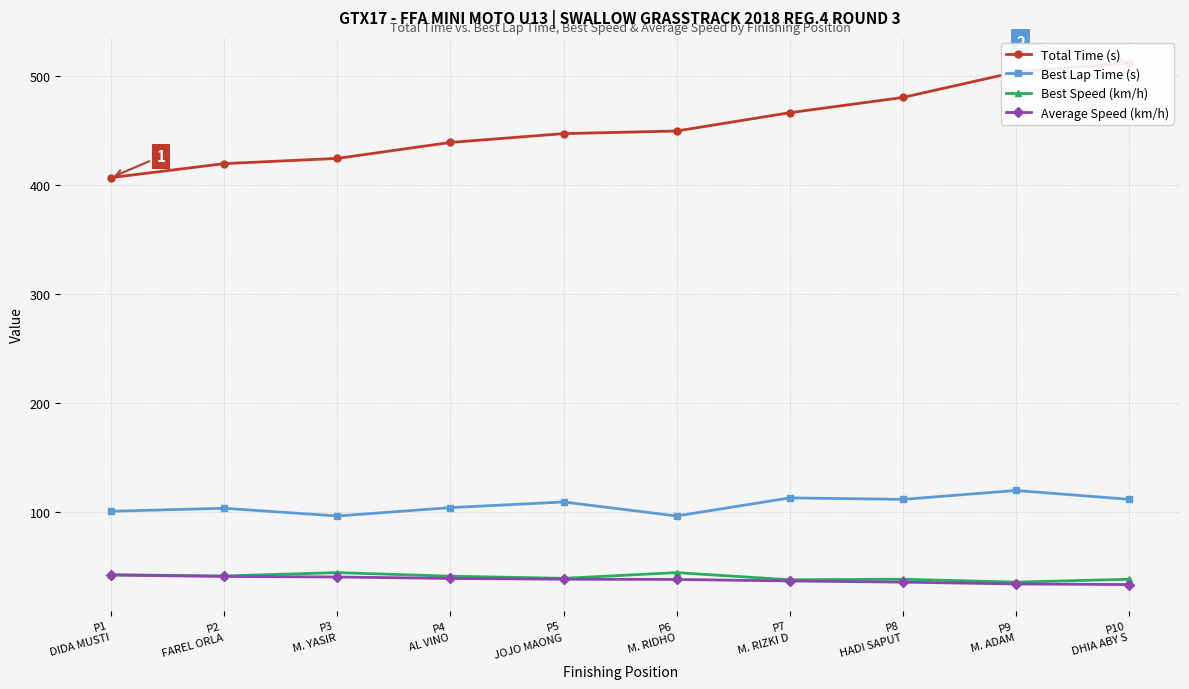

Reading right to left, extract all data points from this chart.

Total Time (s): 511.9	503.6	480.3	466.3	449.6	447.2	439.1	424.4	419.7	406.9
Best Lap Time (s): 111.9	120.0	111.9	113.2	96.6	109.5	104.3	96.6	103.7	101.0
Best Speed (km/h): 38.6	36.0	38.6	38.2	44.7	39.5	41.4	44.7	41.7	42.8
Average Speed (km/h): 33.8	34.3	36.0	37.1	38.4	38.6	39.4	40.7	41.2	42.5